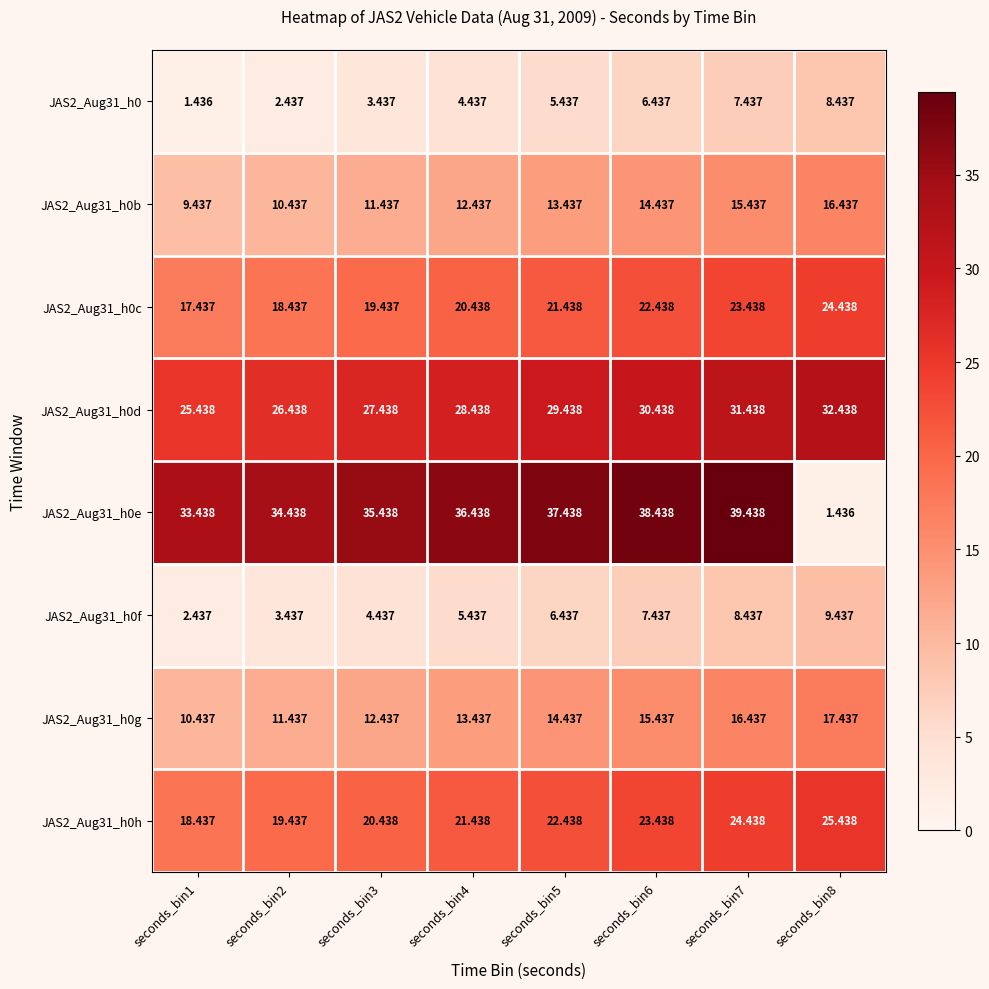

Is the value of JAS2_Aug31_h0f at seconds_bin2 greater than the value of JAS2_Aug31_h0b at seconds_bin3?

No